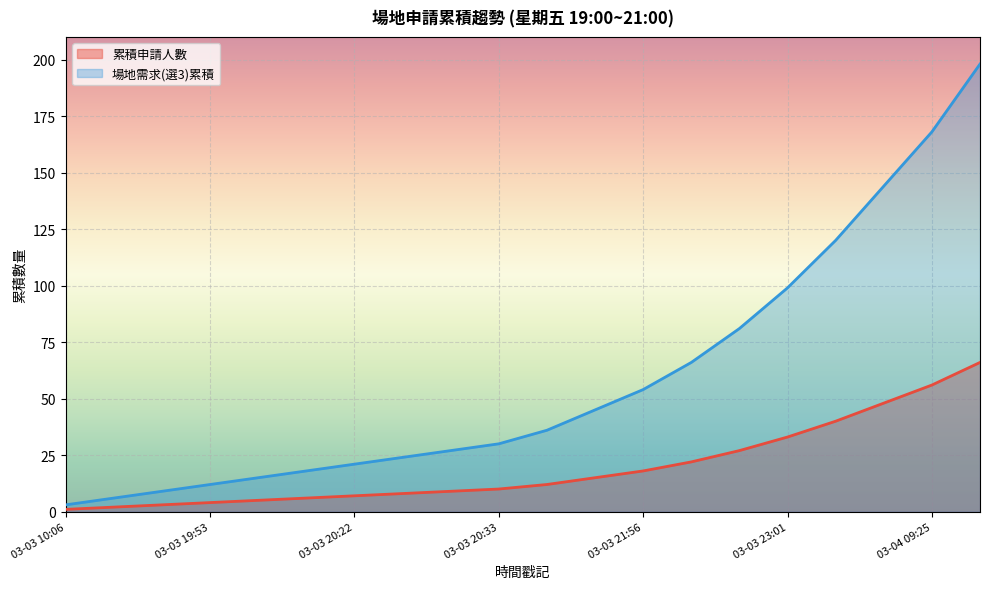

Rank the categories by 累積申請人數 value from highest to lowest.

03-04 09:51, 03-04 09:25, 03-04 07:14, 03-04 00:14, 03-03 23:01, 03-03 22:46, 03-03 22:21, 03-03 21:56, 03-03 21:21, 03-03 20:45, 03-03 20:33, 03-03 20:30, 03-03 20:24, 03-03 20:22, 03-03 20:20, 03-03 20:16, 03-03 19:53, 03-03 10:19, 03-03 10:07, 03-03 10:06